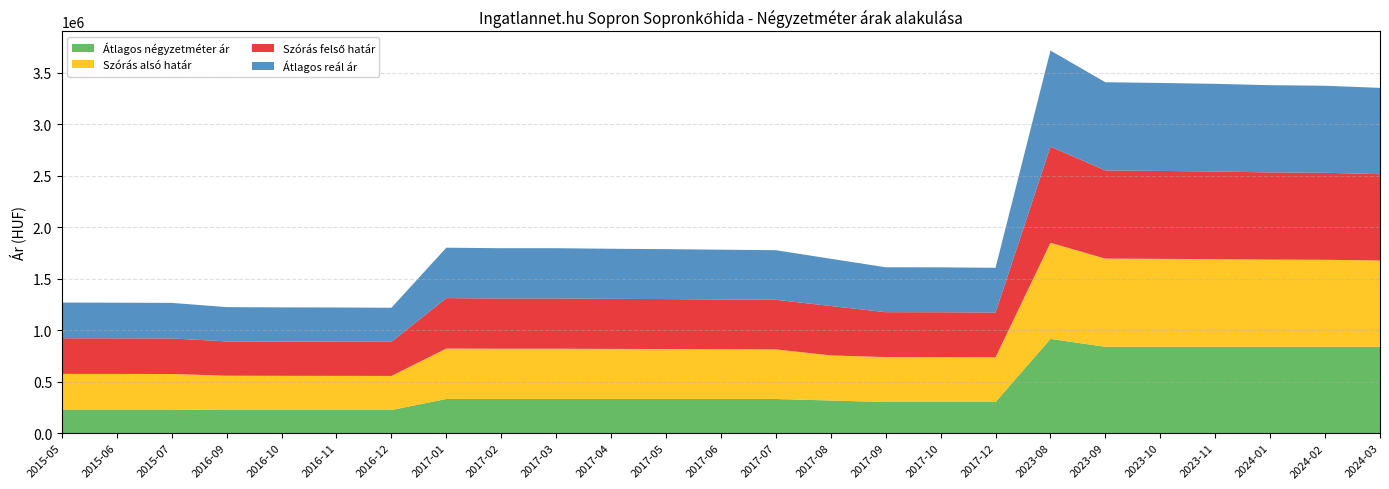

Reading right to left, what are all the values shown in this chart?

Átlagos négyzetméter ár: 838461	838461	838461	838461	838461	838461	915384	302173	302173	302173	316940	331707	331707	331707	331707	331707	331707	331707	224390	224390	224390	224390	229000	229000	229000
Szórás alsó határ: 838461	845280	847108	851498	854355	856655	933676	434620	436065	436376	438019	481776	483395	485140	486429	488197	488197	489859	331214	332021	332345	333238	345405	346006	346437
Szórás felső határ: 838461	845280	847108	851498	854355	856655	933676	434620	436065	436376	479785	481776	483395	485140	486429	488197	488197	489859	331214	332021	332345	333238	345405	346006	346437
Átlagos reál ár: 838461	845280	847108	851498	854355	856655	933676	434620	436065	436376	458902	481776	483395	485140	486429	488197	488197	489859	331214	332021	332345	333238	345405	346006	346437